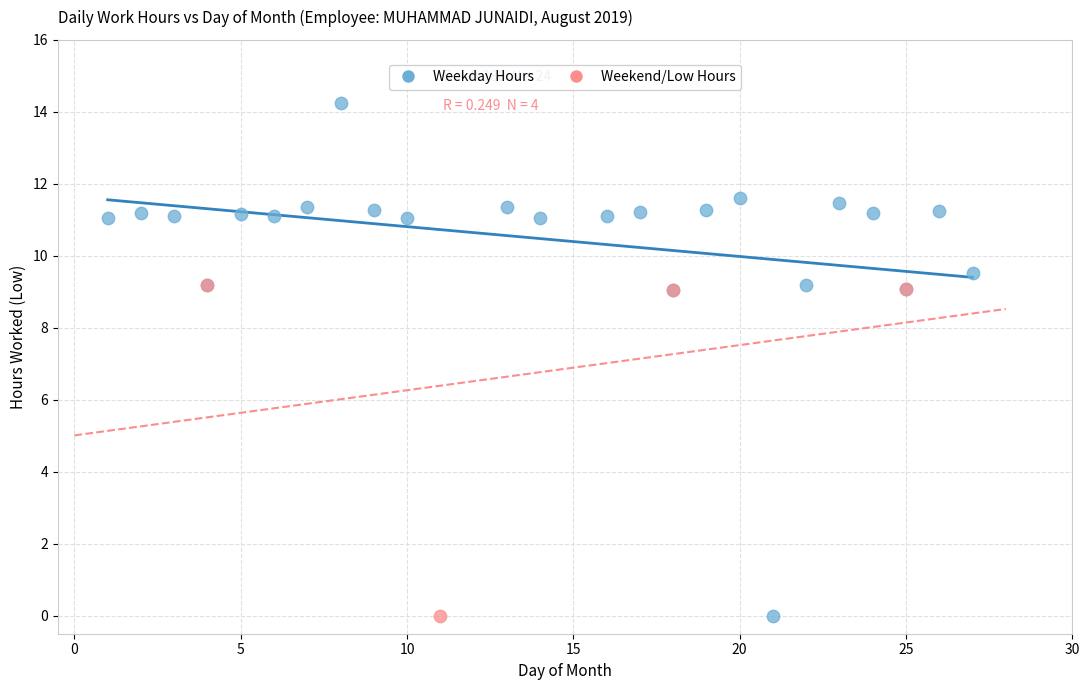

Which series has the widest spread of Y values?

Weekday Hours